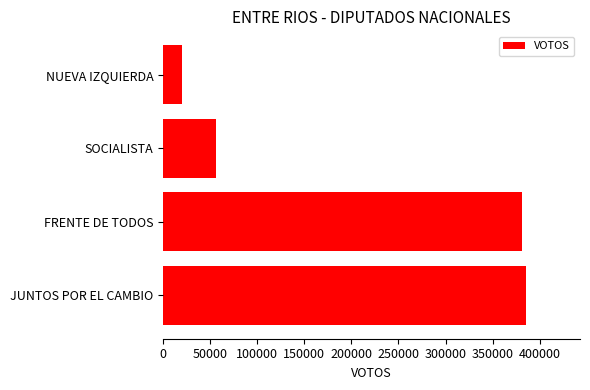

Reading top to bottom, extract all data points from this chart.

19671	56786	380614	384968